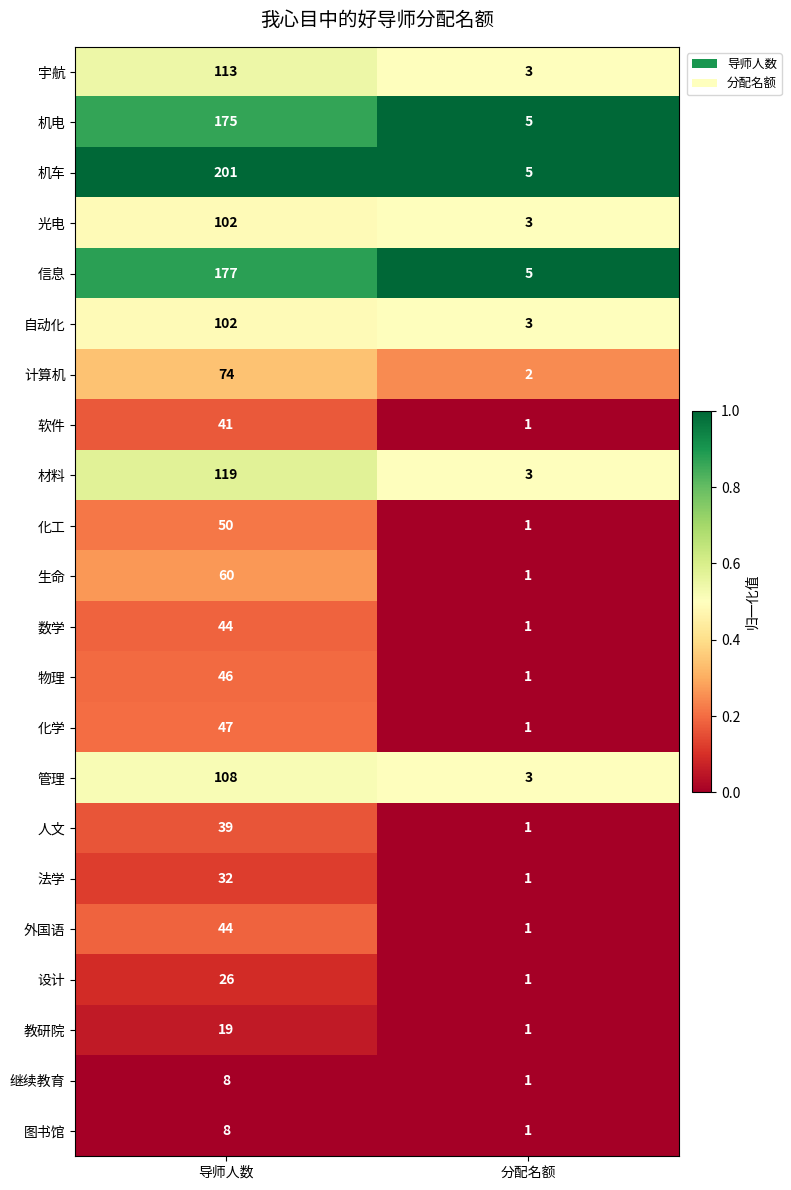

What is the sum of all 法学 values?

33